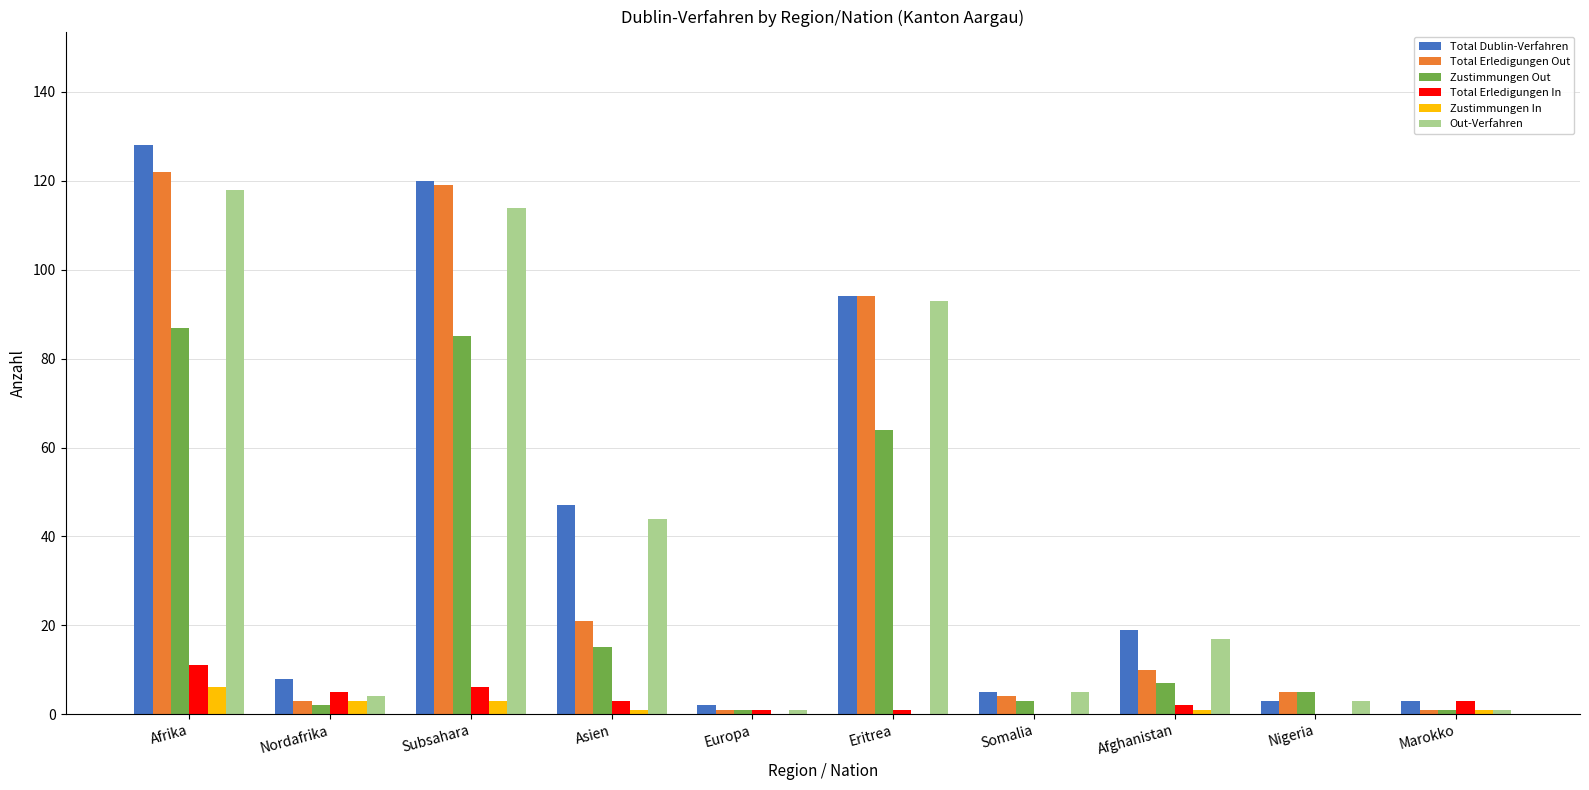

How many groups of bars are there?

10